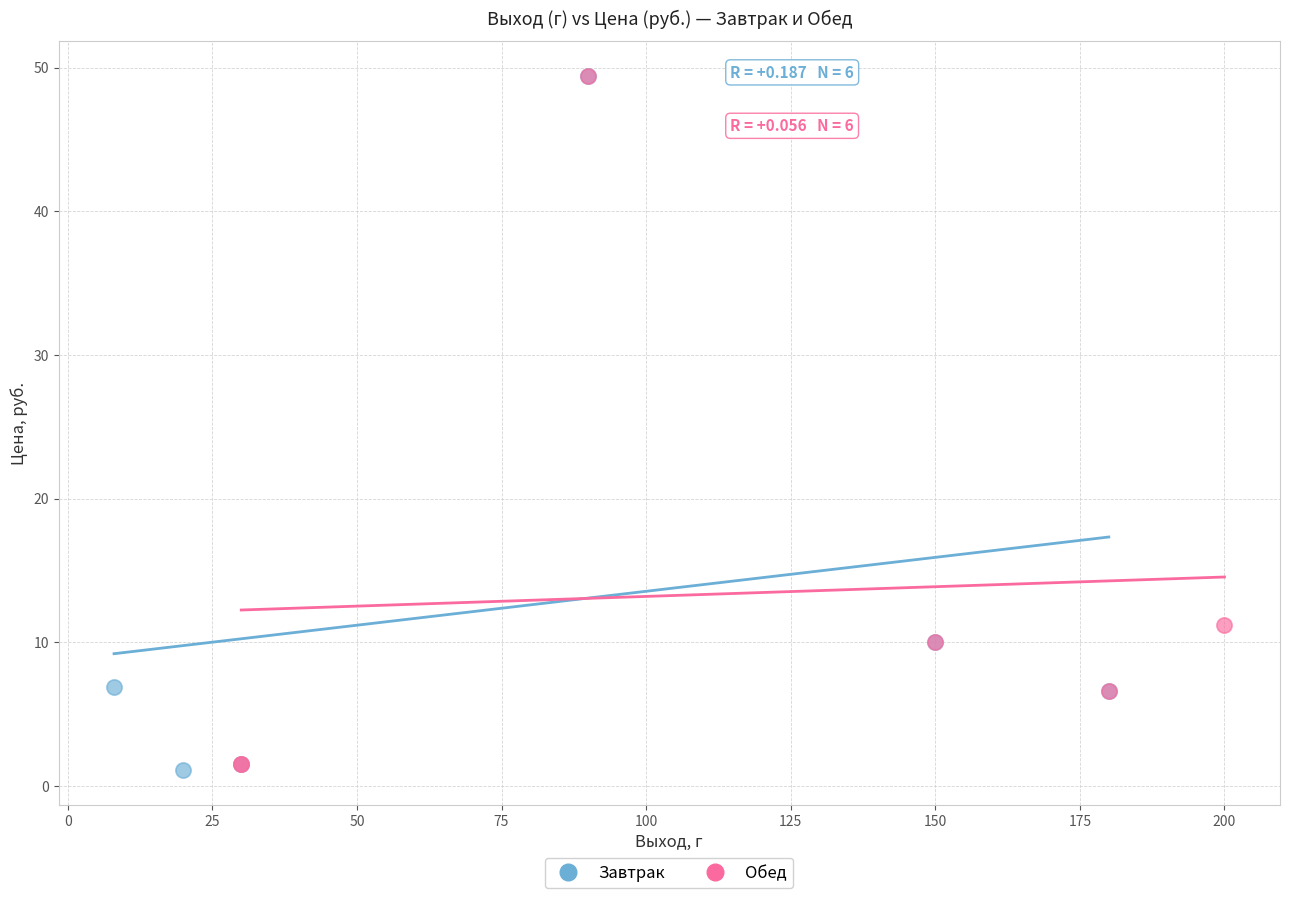

What are all the series names shown in the legend?

Завтрак, Обед